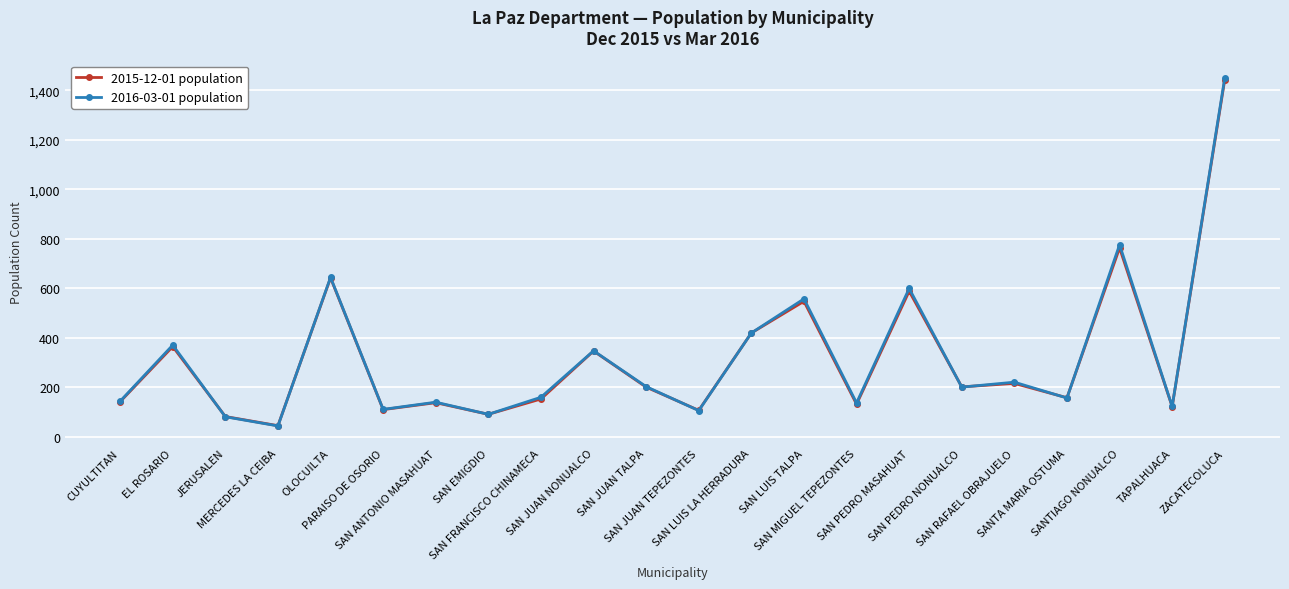

How many interior local valleys does the 2015-12-01 population series have?

8